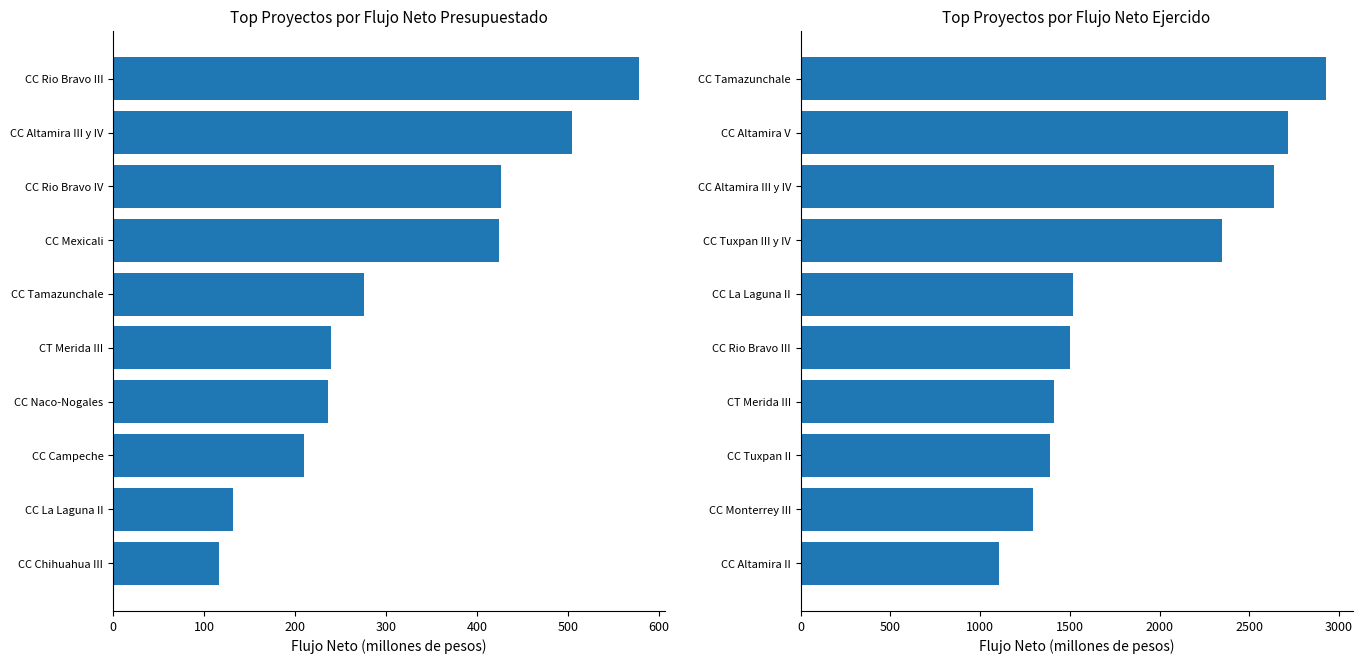

What are all the series names shown in the legend?

Flujo Neto Presupuestado, Flujo Neto Ejercido